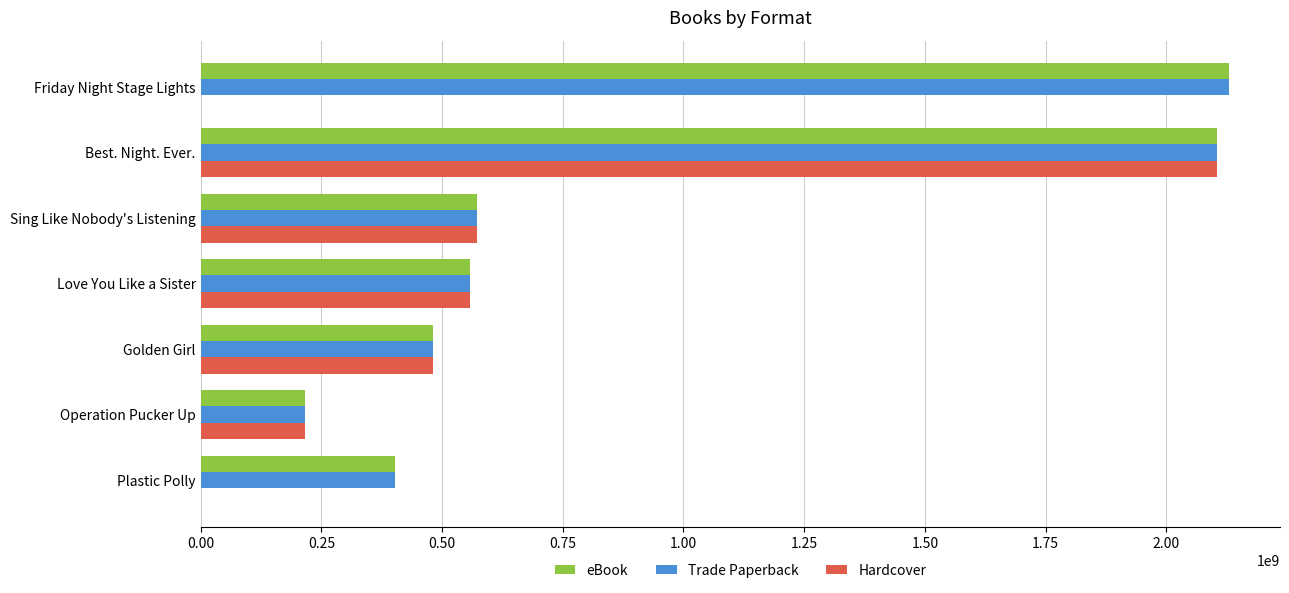

What is the sum of all Hardcover values?

3932469260